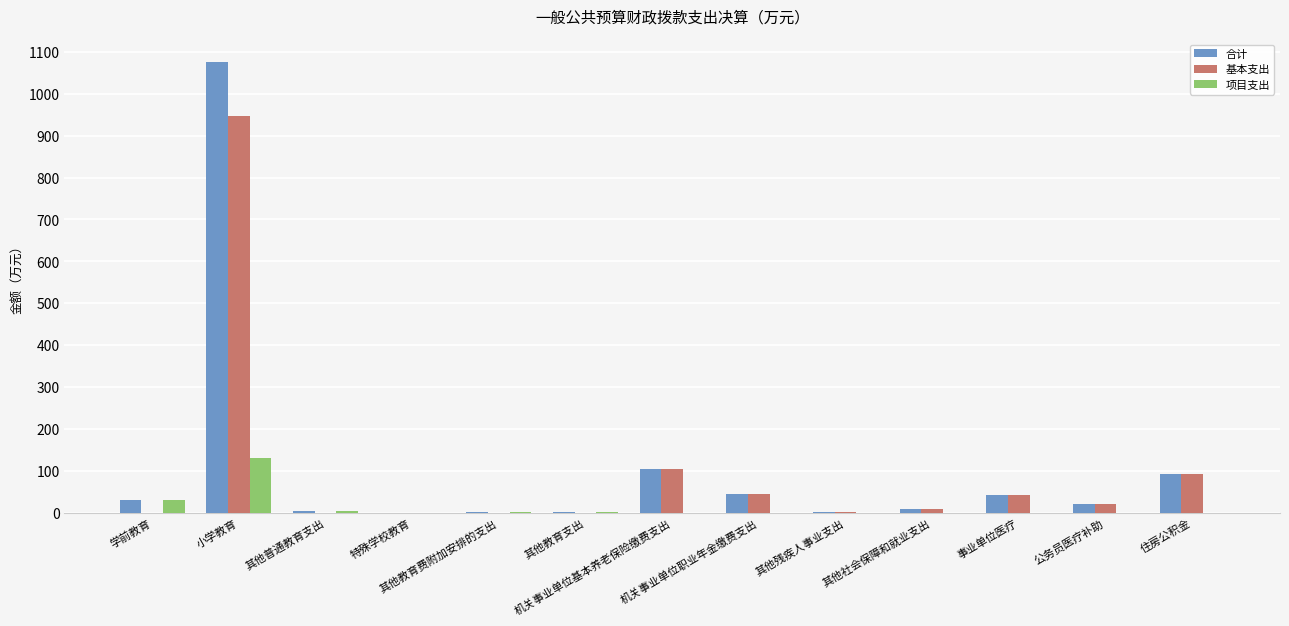

What is the maximum value for 合计?

1076.9